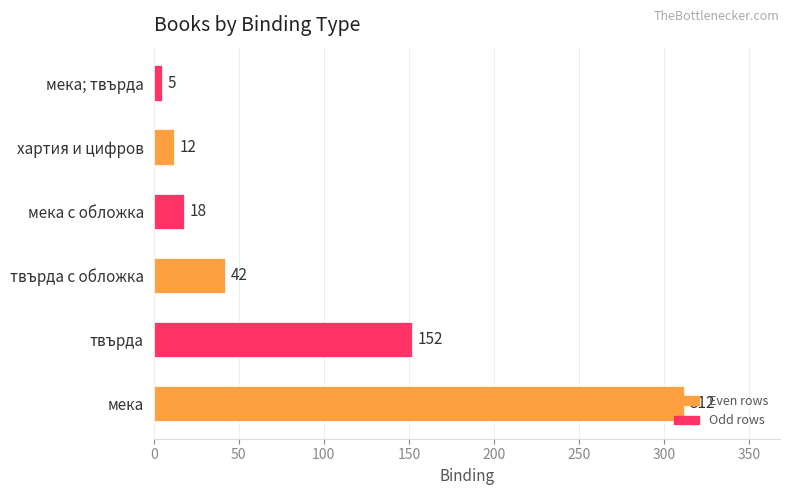

Is it true that the value at хартия и цифров is 12?

True